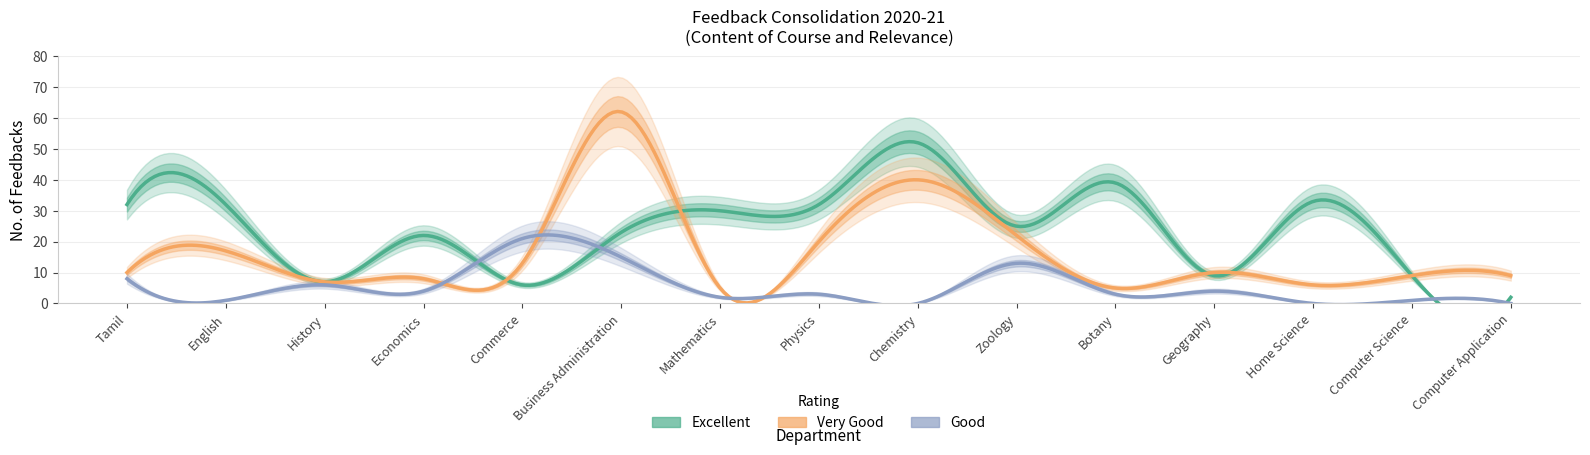

At which category does Excellent reach its first local peak?

Economics